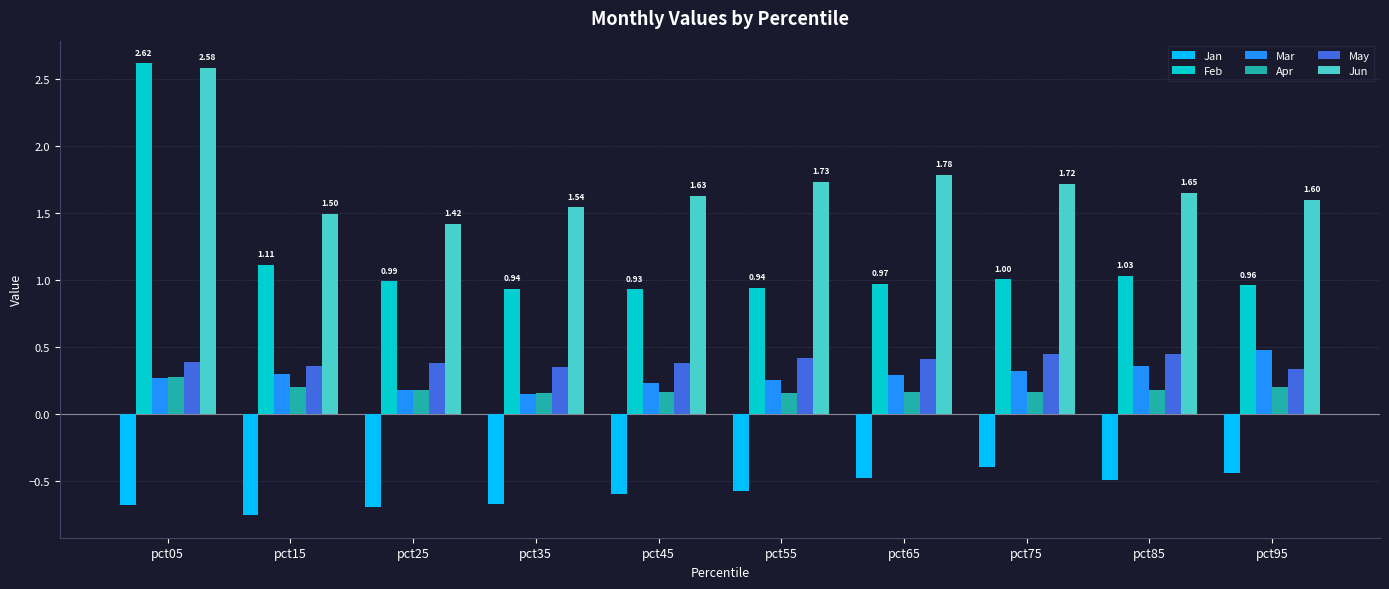

What is the spread (max minus min) of values at pct05?

3.3